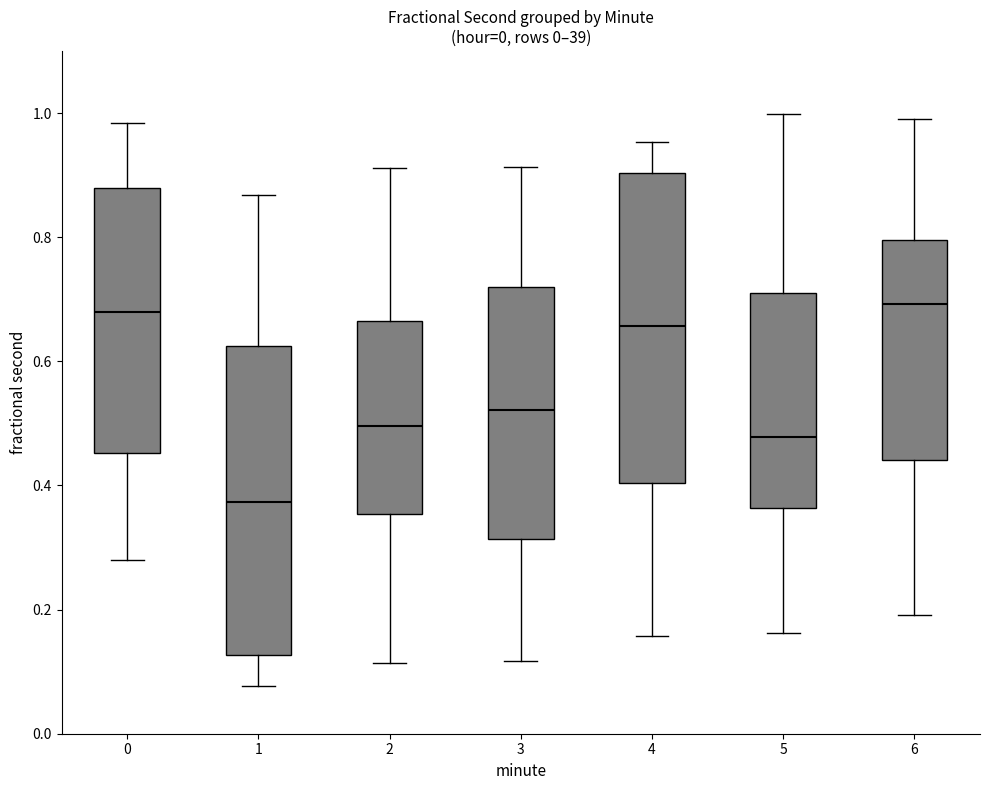

Which box has the lowest median line?

1